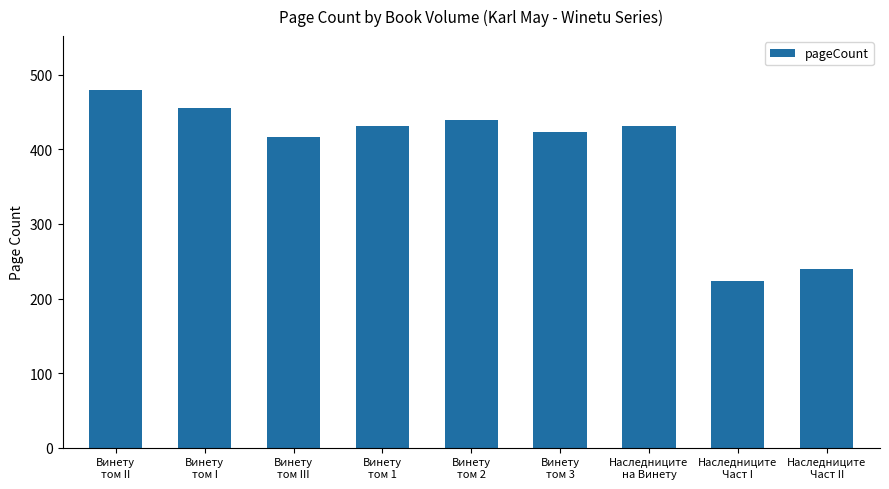

What is the value of the 6th bar from the left?

424